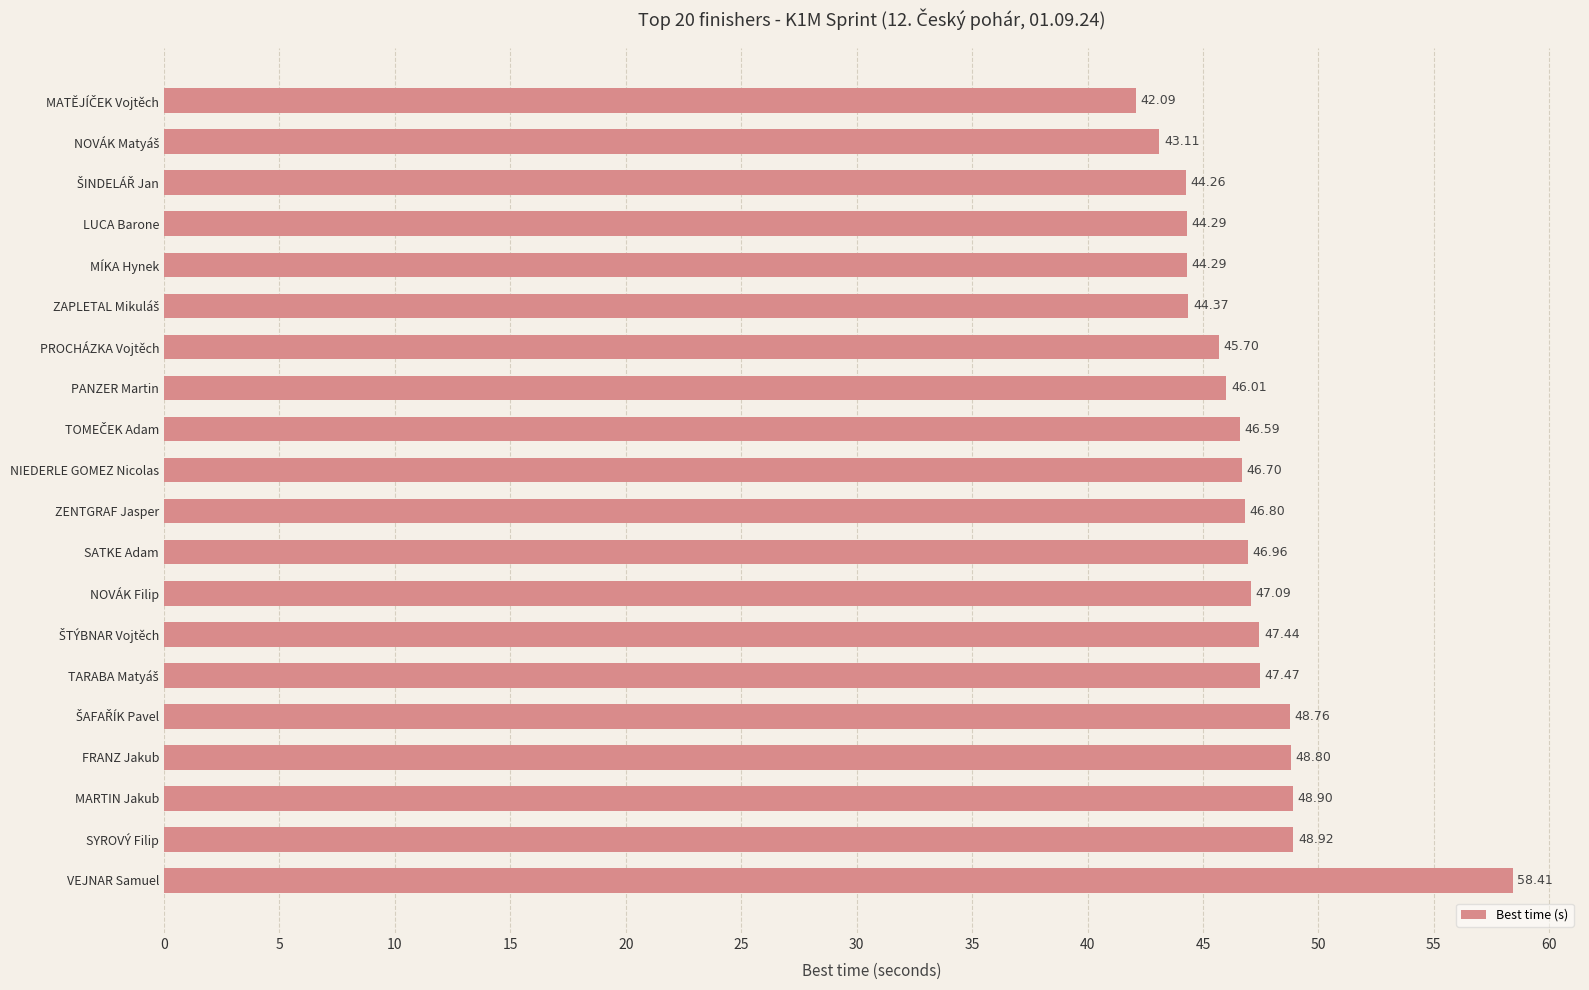

What is the change in value from NIEDERLE GOMEZ Nicolas to MÍKA Hynek?

-2.4